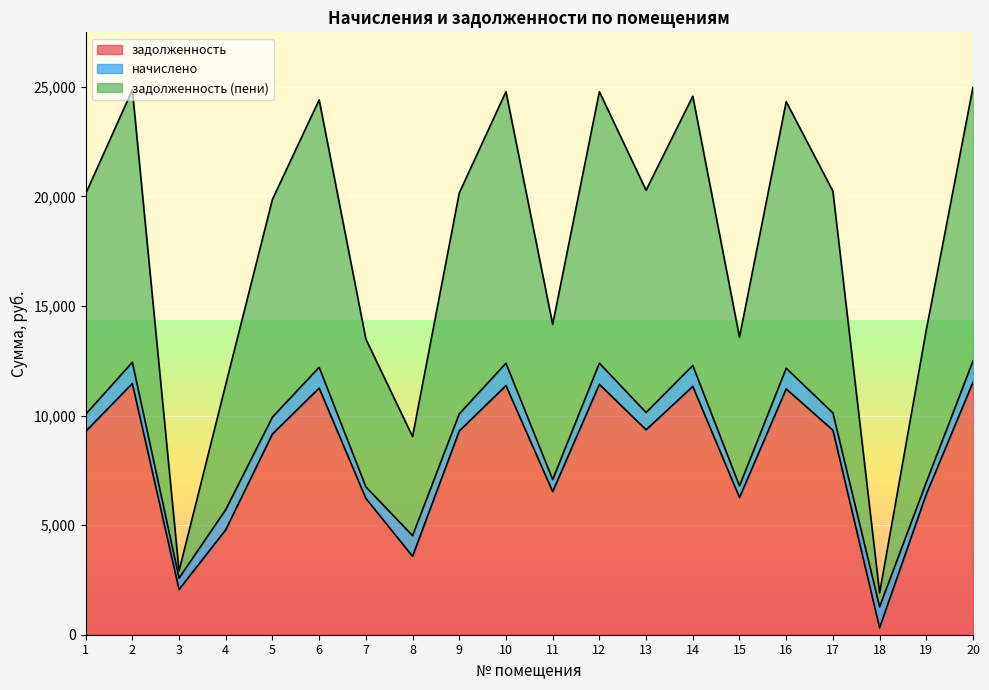

Which series has the largest total across all categories?

задолженность (пени)